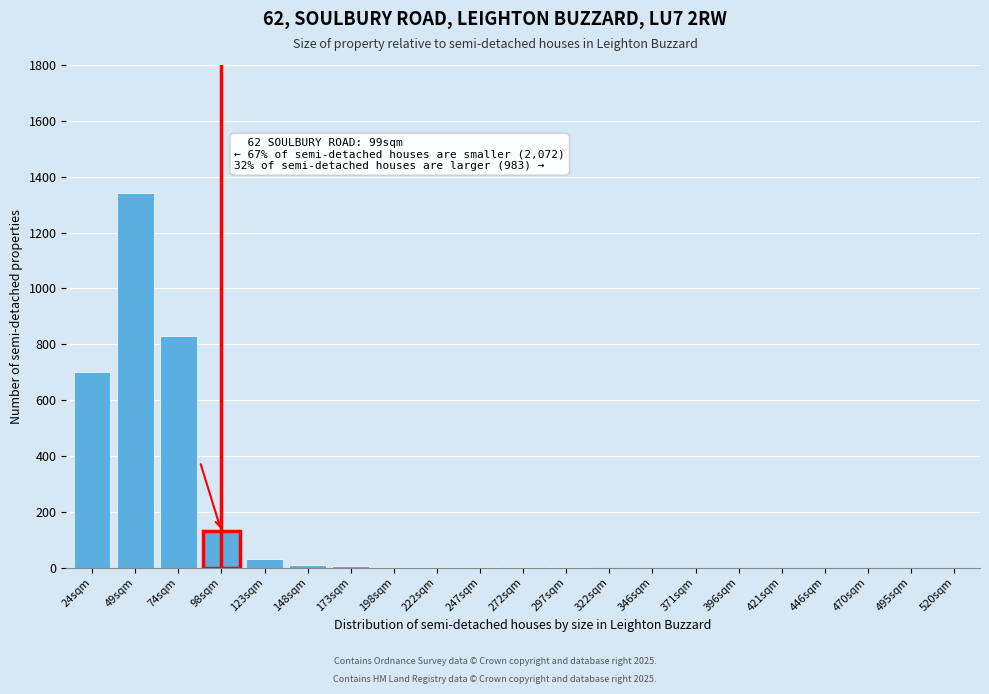

Where is the data nearest to the value 670?

24sqm